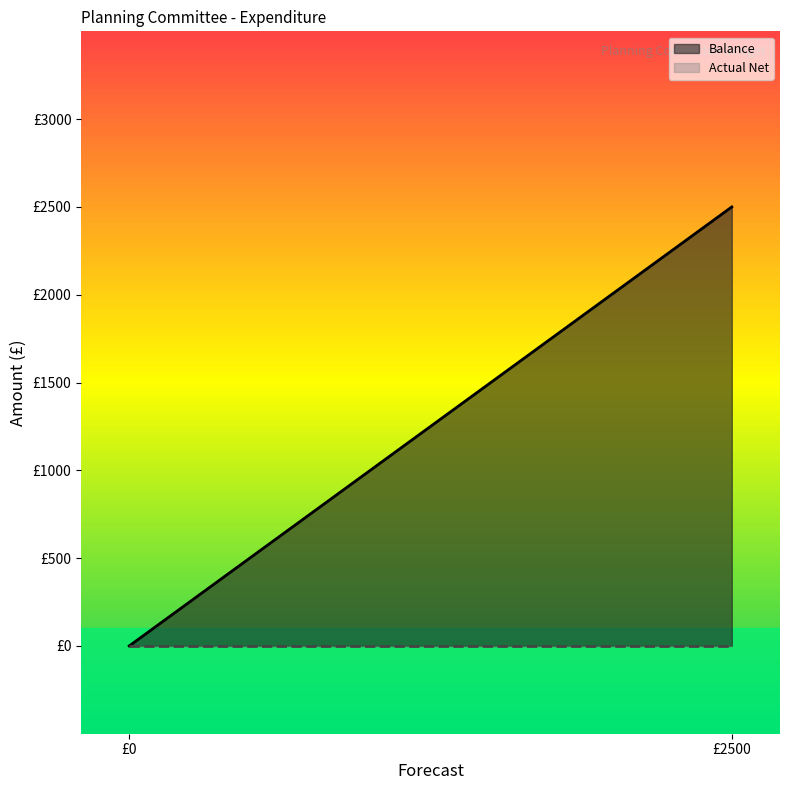

Reading left to right, list all the values displayed in this chart.

Balance: 0=0	2500=2500
Actual Net: 0=0	2500=0